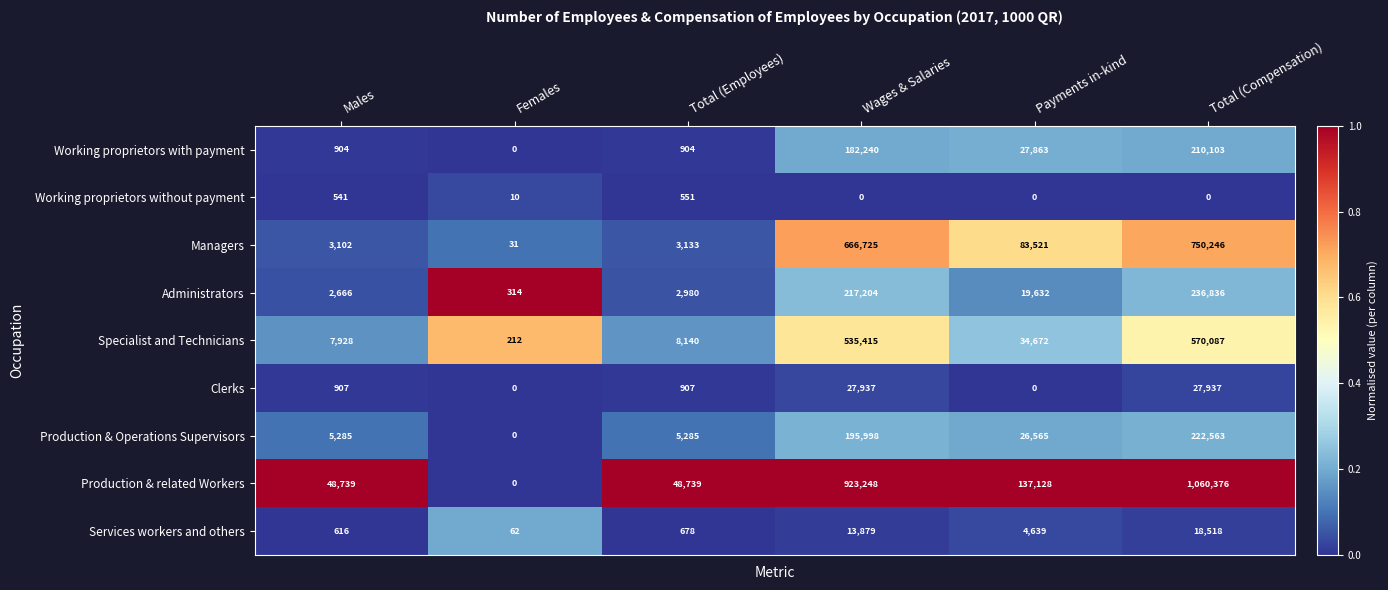

What is the difference between the second highest and second lowest values in the Production & related Workers series?

874509